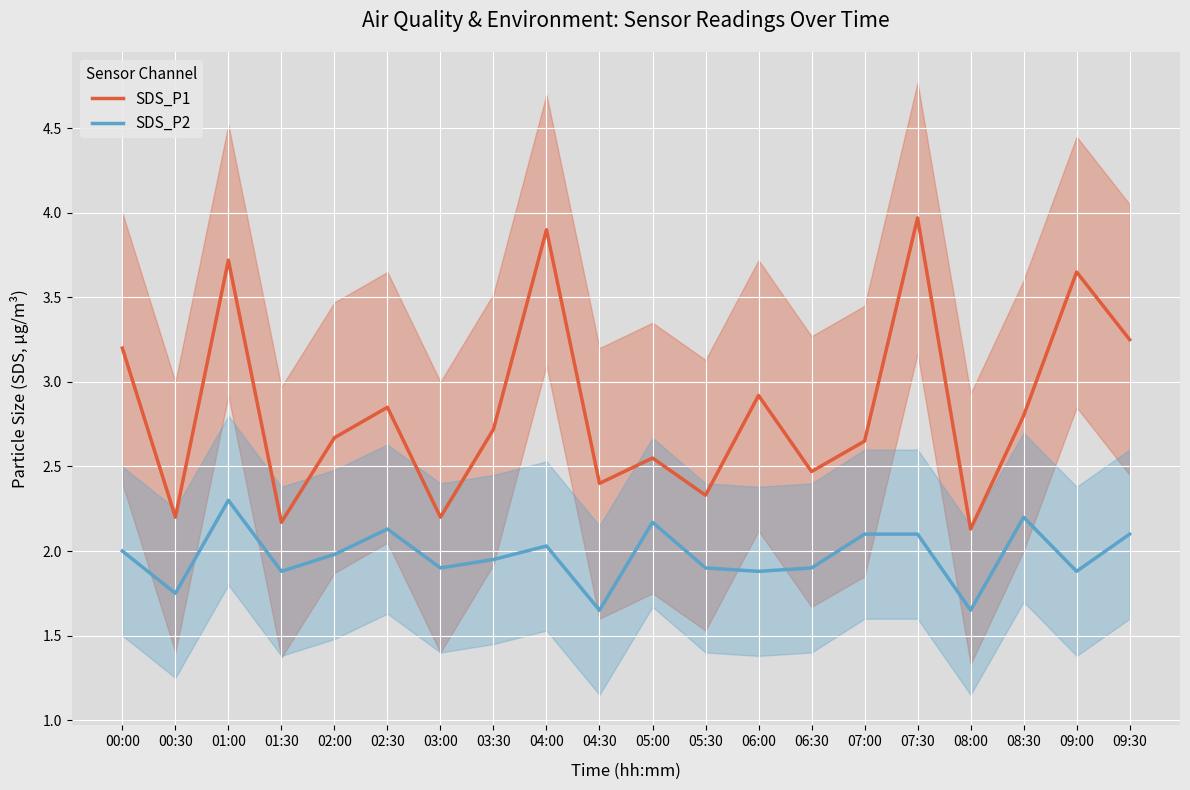

What is the sum of the SDS_P1 values at 00:00 and 05:00?

5.8